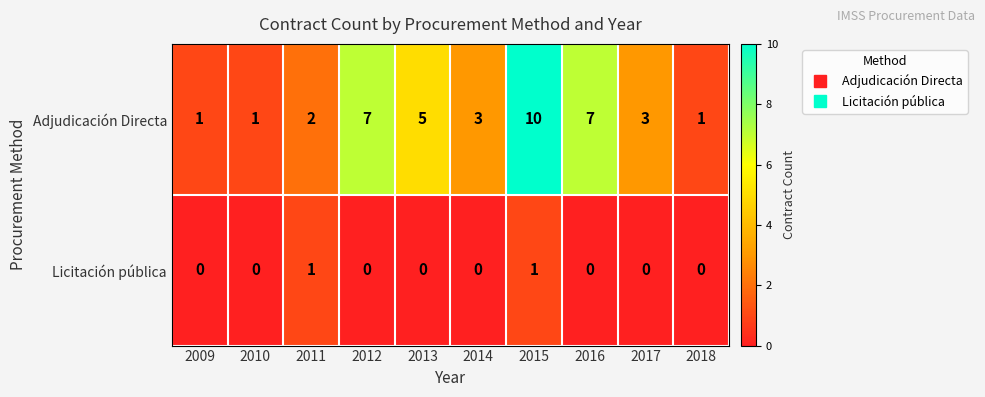

Which series has the largest total across all categories?

Adjudicación Directa